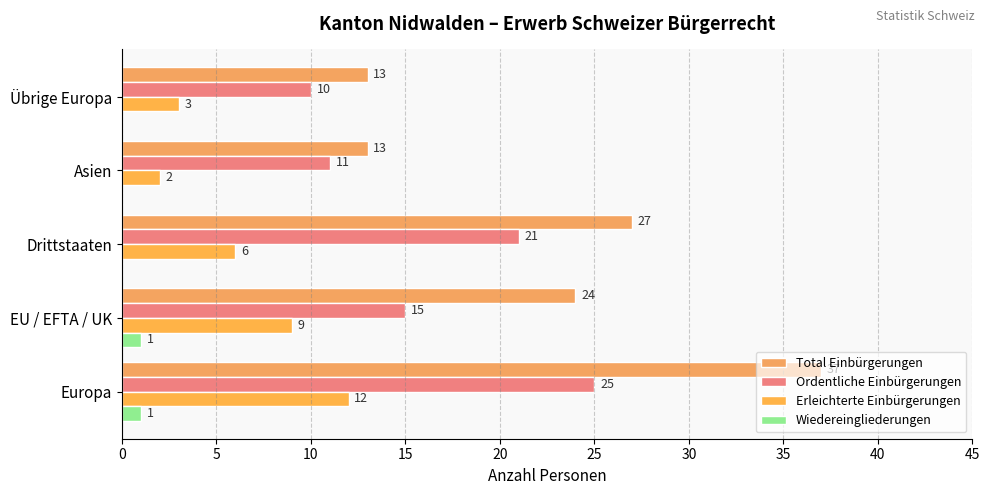

Reading left to right, extract all data points from this chart.

Total Einbürgerungen: 37	24	27	13	13
Ordentliche Einbürgerungen: 25	15	21	11	10
Erleichterte Einbürgerungen: 12	9	6	2	3
Wiedereingliederungen: 1	1	0	0	0